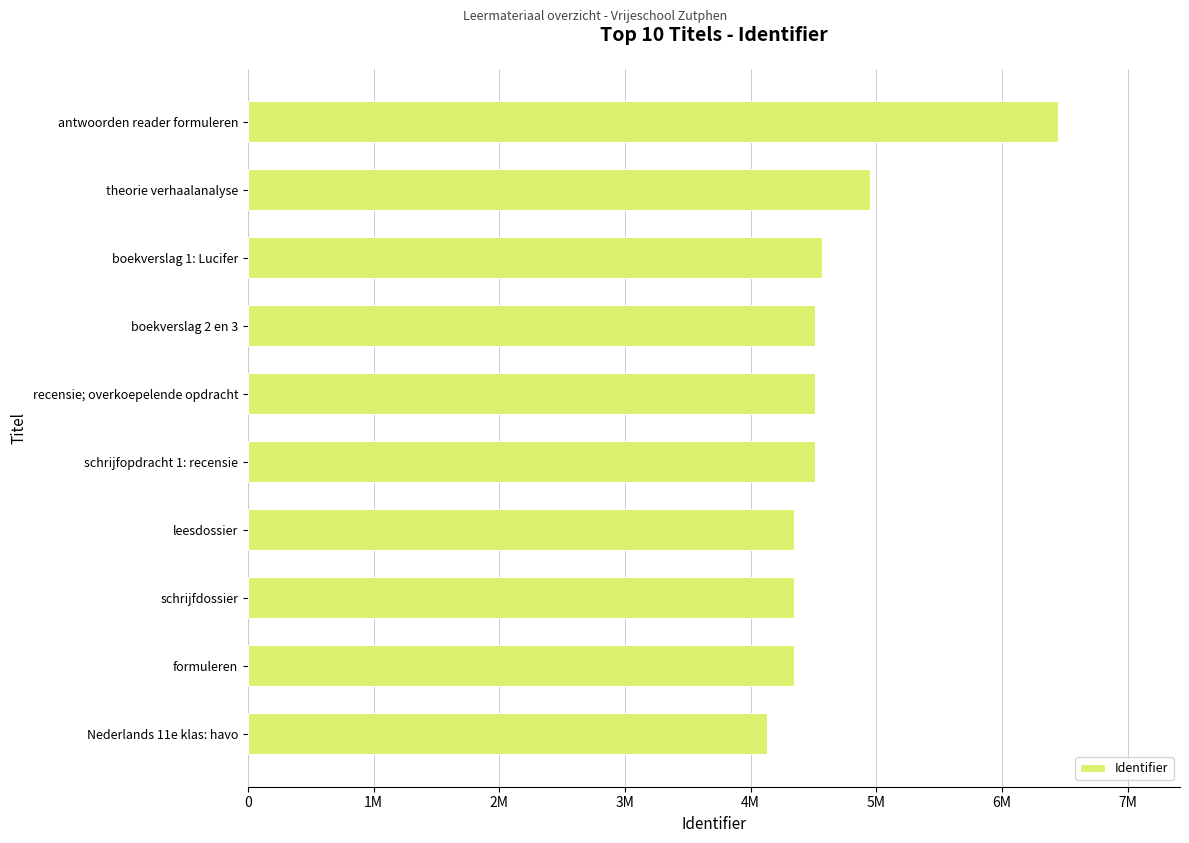

Are the bars horizontal?

Yes